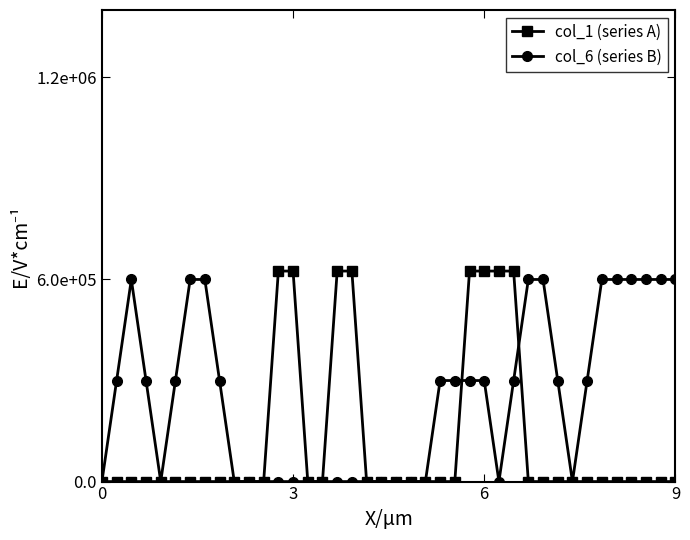

What are all the series names shown in the legend?

col_1 (series A), col_6 (series B)